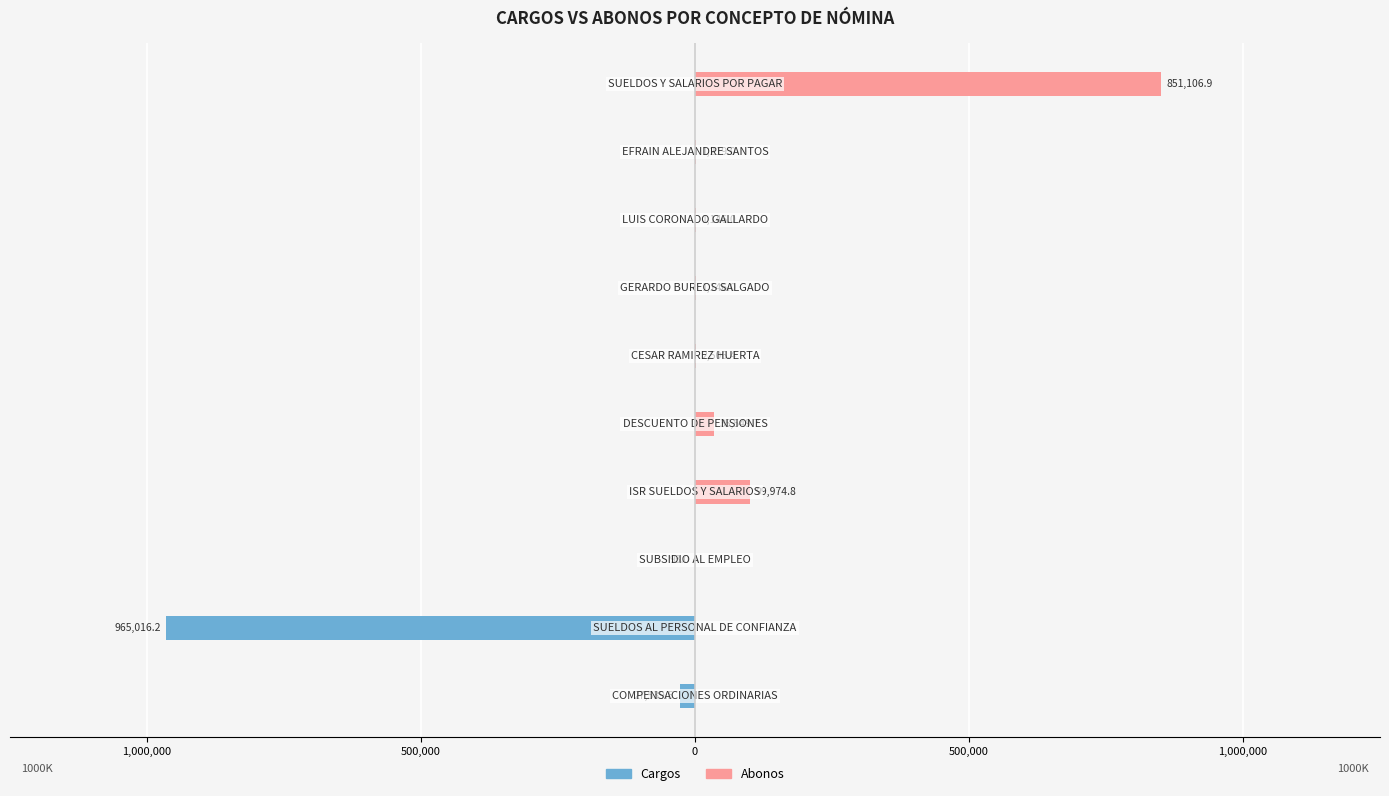

Which series has the widest spread of values?

cargos